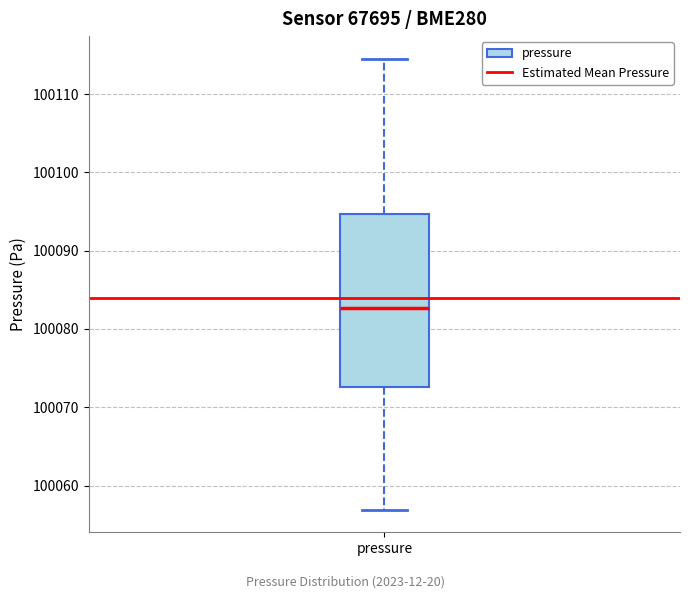

Read this box plot against the y-axis: the position of the median line, the range covered by the box, and the ends of both whiskers. The values are not printed on the chart, so give them approximately, as read against the axis.

median 100083, box 100073 to 100095, whiskers 100057 to 100115